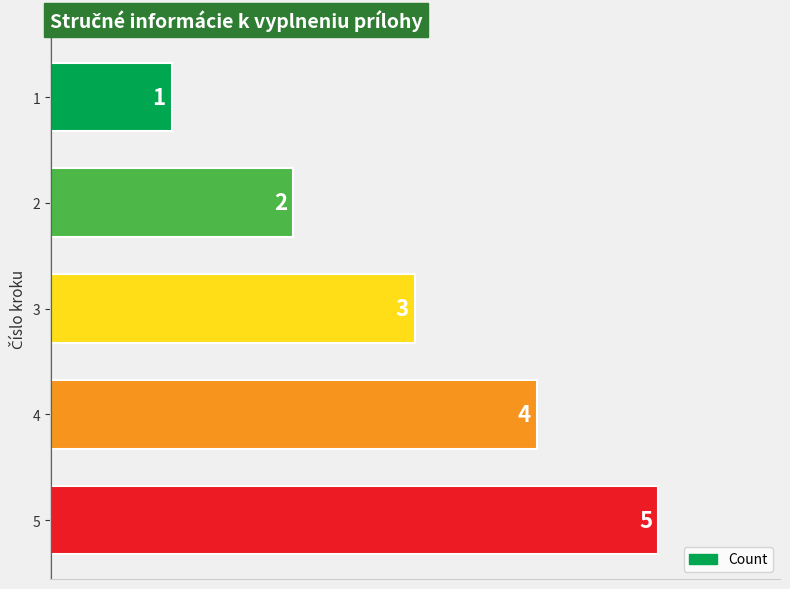

What is the average value?

3